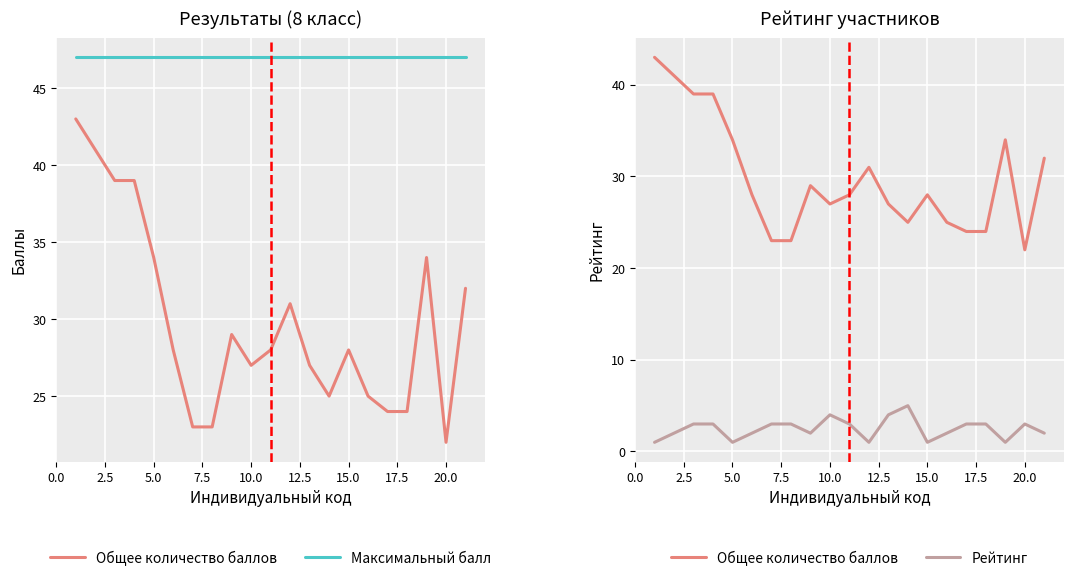

At how many categories does at least one series exceed 22?

21